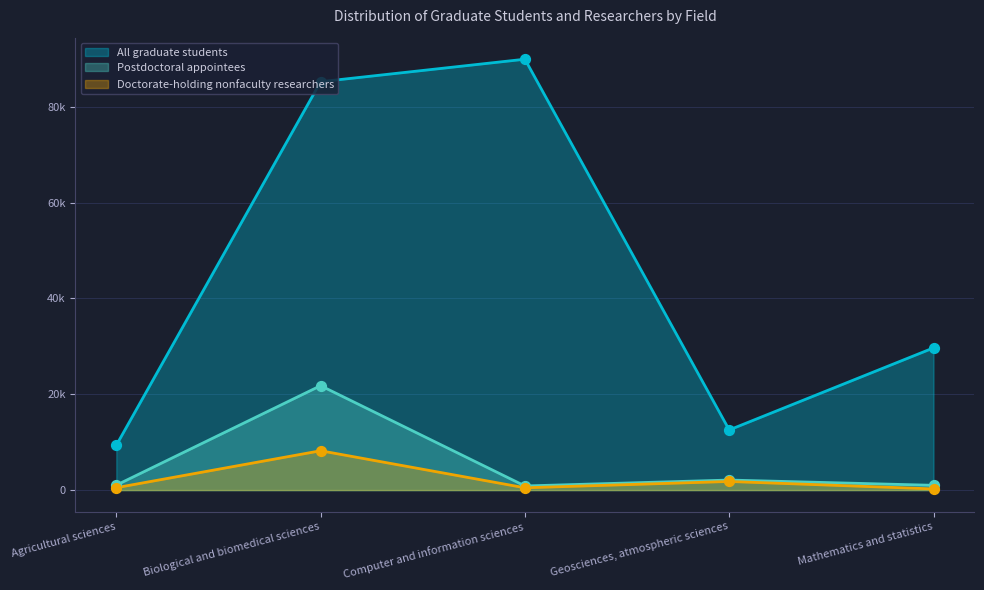

Which series has the largest Y range (max minus min)?

All graduate students